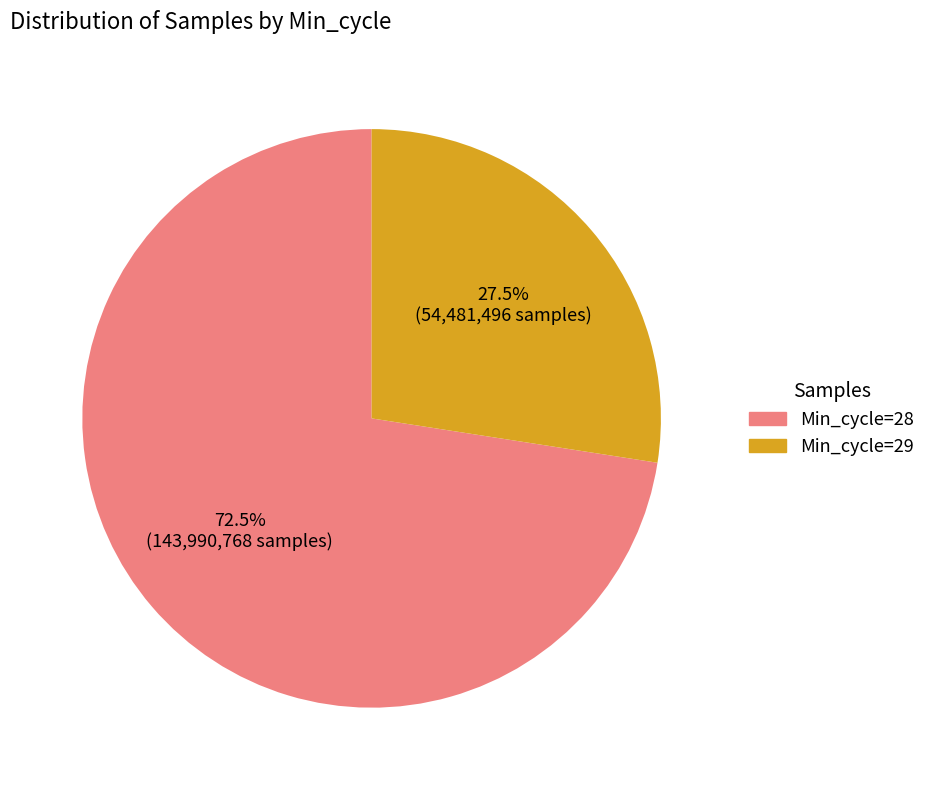

Is there any slice that represents more than half of the pie?

Yes